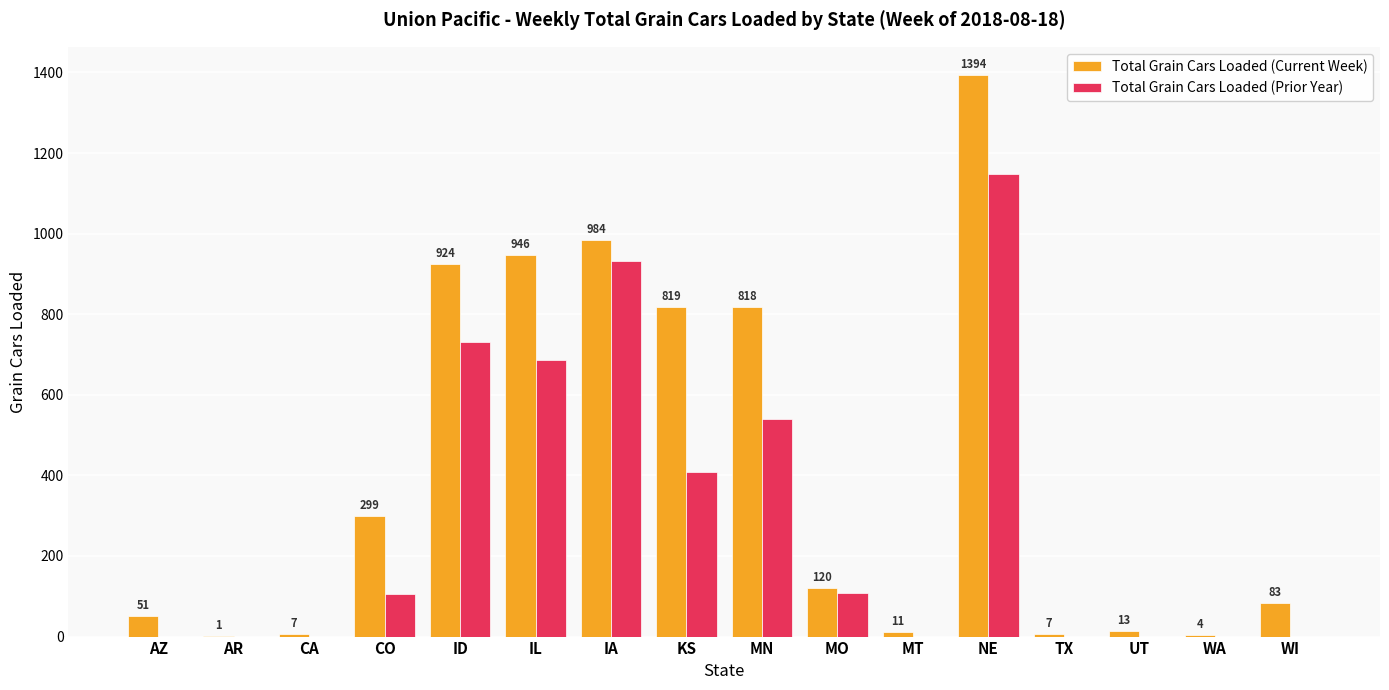

Reading left to right, transcribe all the data shown in this chart.

Total Grain Cars Loaded (Current Week): 51	1	7	299	924	946	984	819	818	120	11	1394	7	13	4	83
Total Grain Cars Loaded (Prior Year): 0	0	0	105	731	686	933	408	541	109	0	1149	0	0	0	0